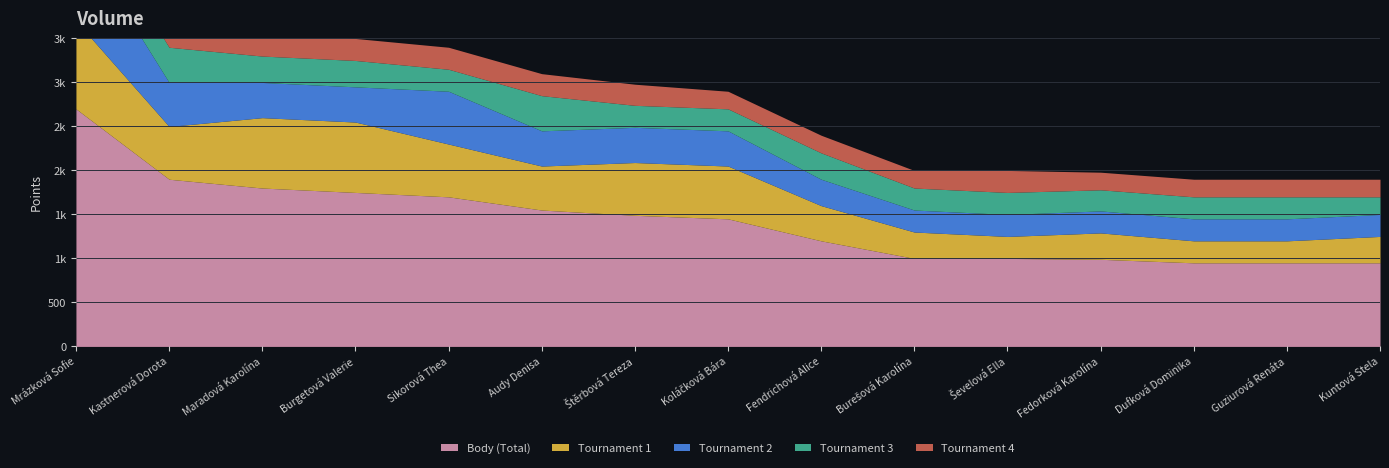

At which category does the chart reach its minimum across all series?

Kuntová Stela